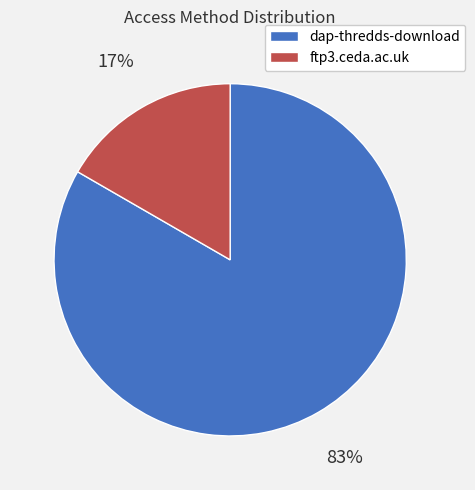

To the nearest percent, what percentage of the pie is ftp3.ceda.ac.uk?

17%